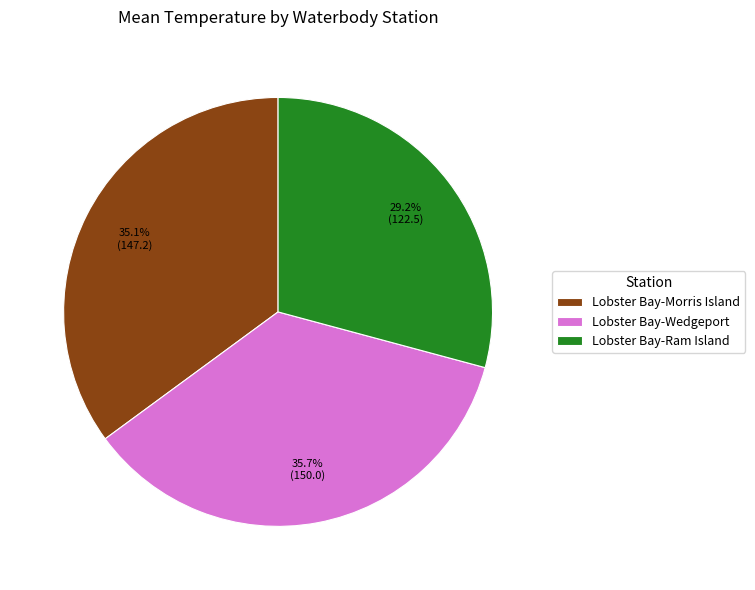

To the nearest percent, what percentage of the pie is Lobster Bay-Ram Island?

29%